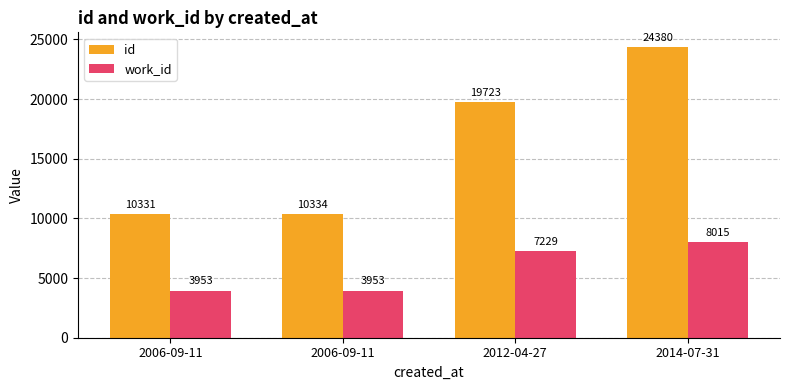

List the series in order of their overall mean, highest first.

id, work_id